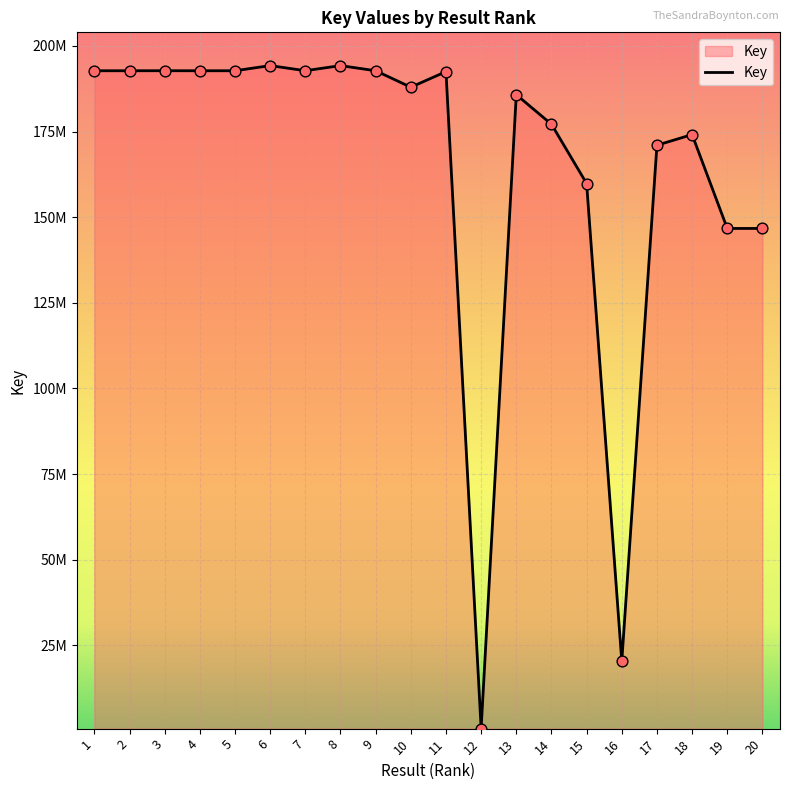

Which has a higher value, 17 or 7?

7